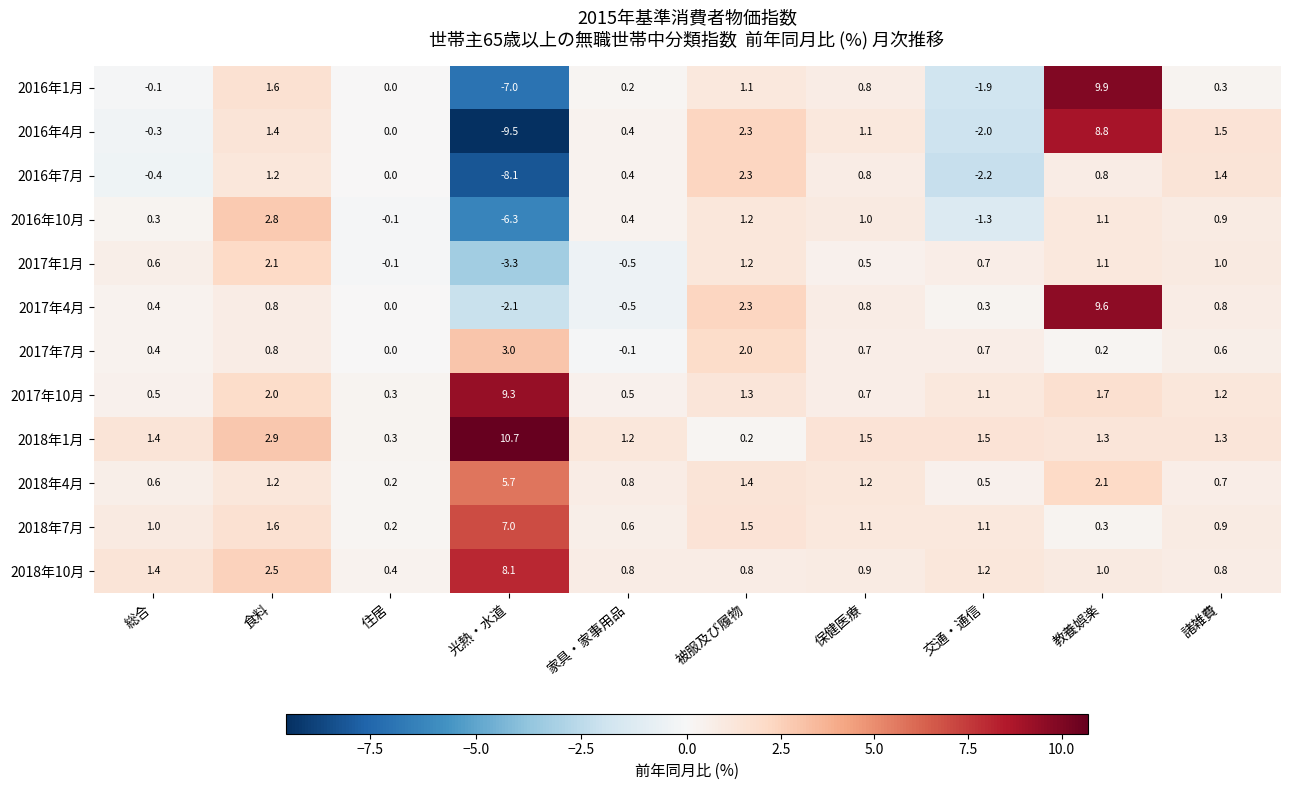

Is it true that 2018年10月 equals 1.3 at 保健医療?

False